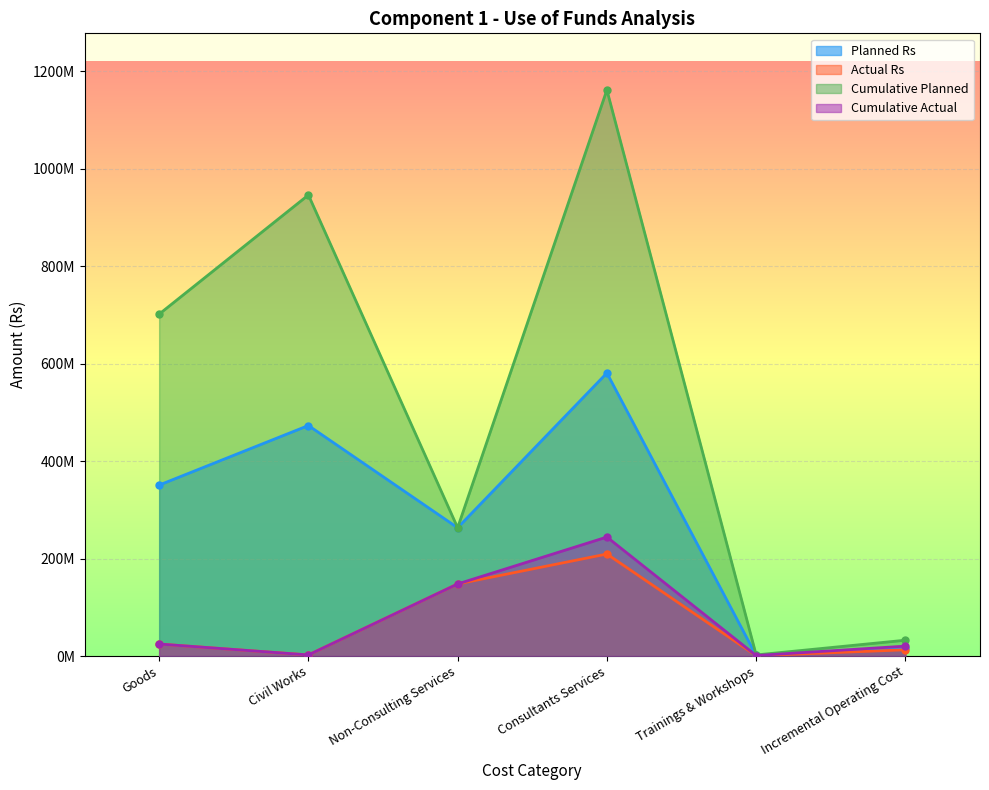

What is the label of the 4th point from the right?

Non-Consulting Services